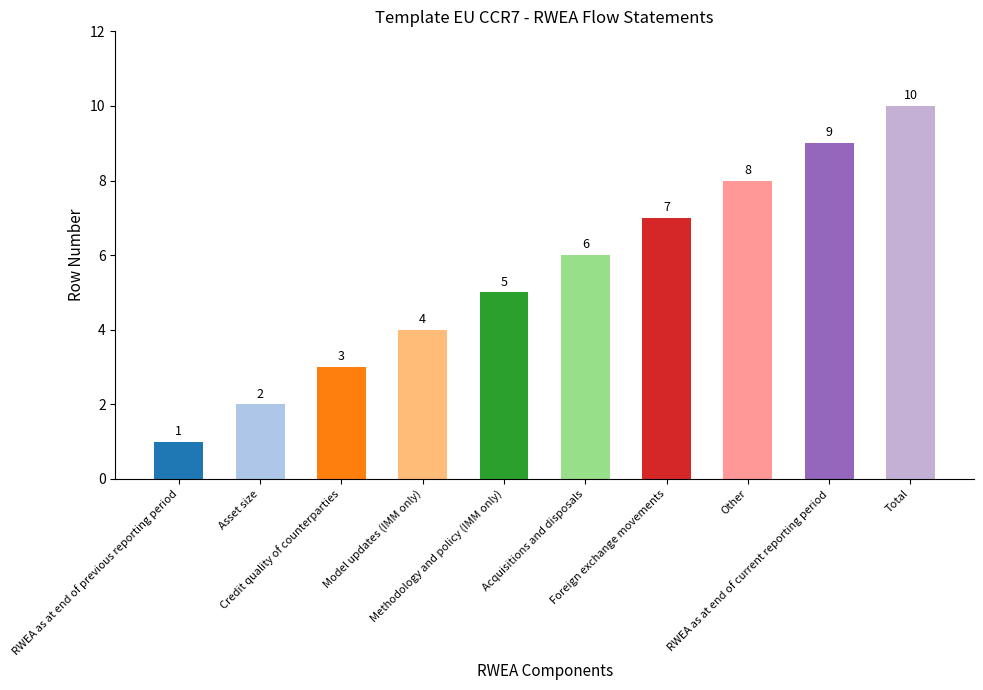

What is the label of the 9th bar from the right?

Asset size